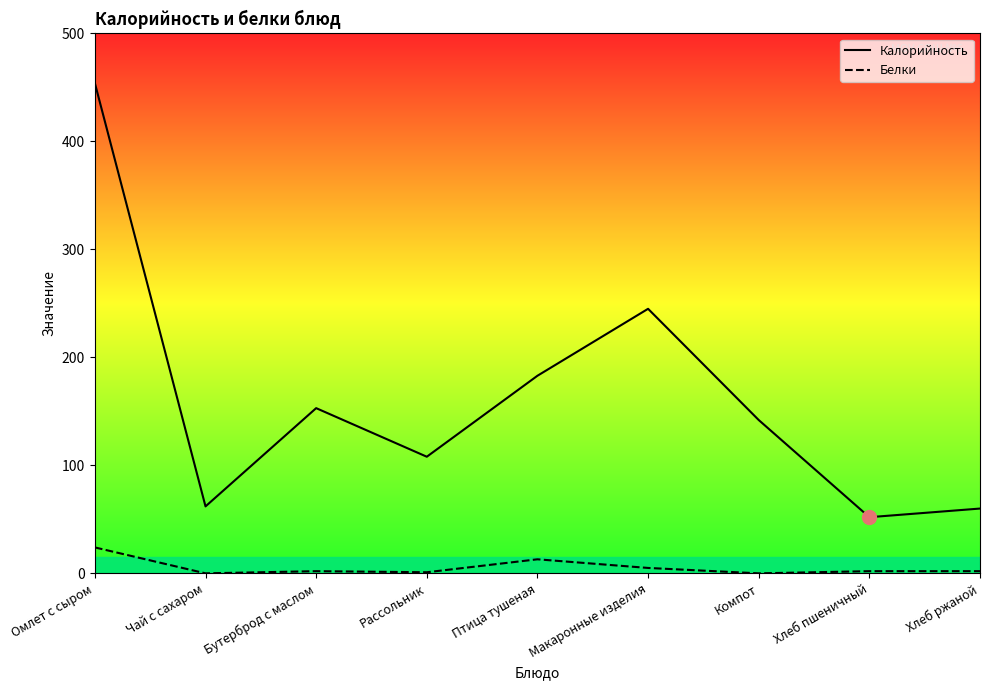

What is the difference between the Калорийность values at Макаронные изделия and Компот?

103